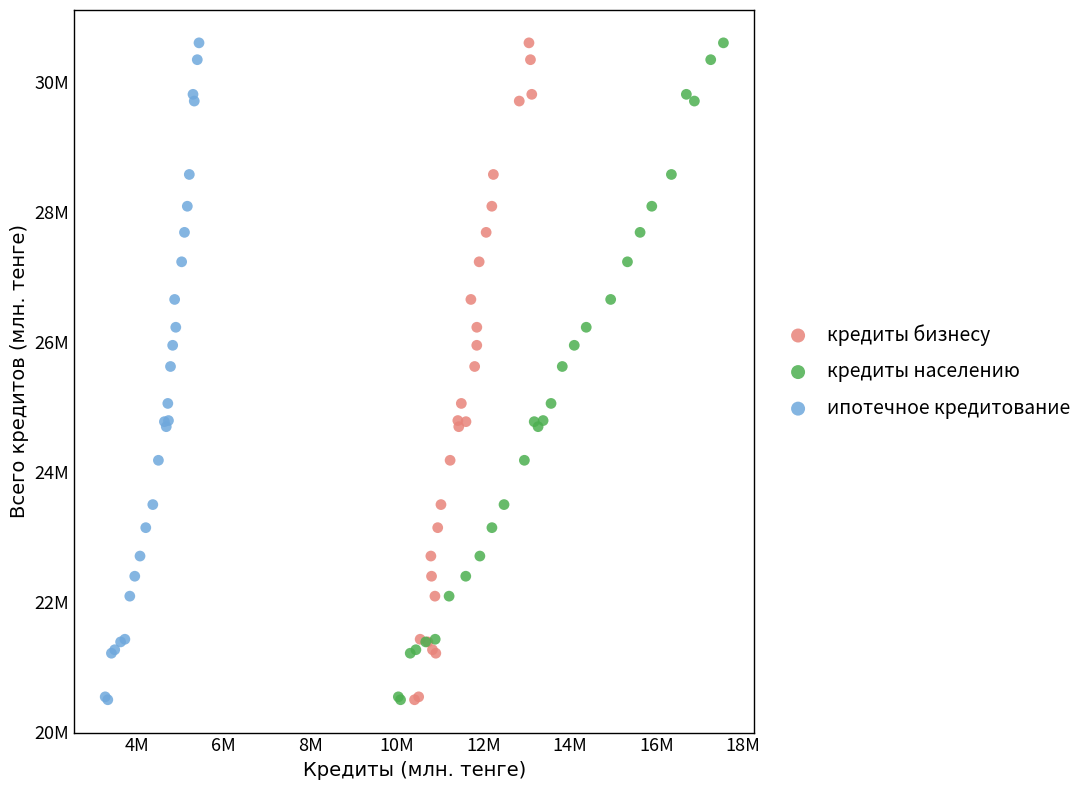

What are all the series names shown in the legend?

кредиты бизнесу, кредиты населению, ипотечное кредитование